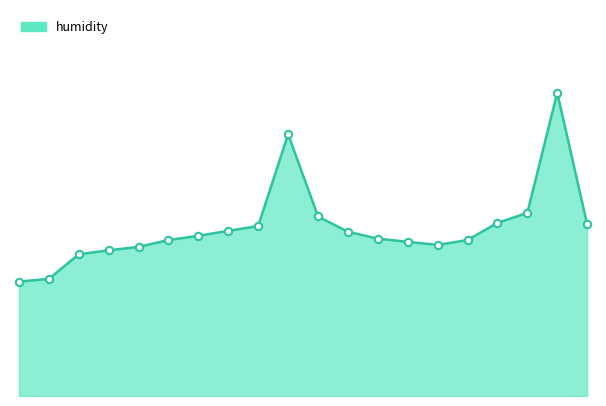

Does the chart have visible grid lines?

No